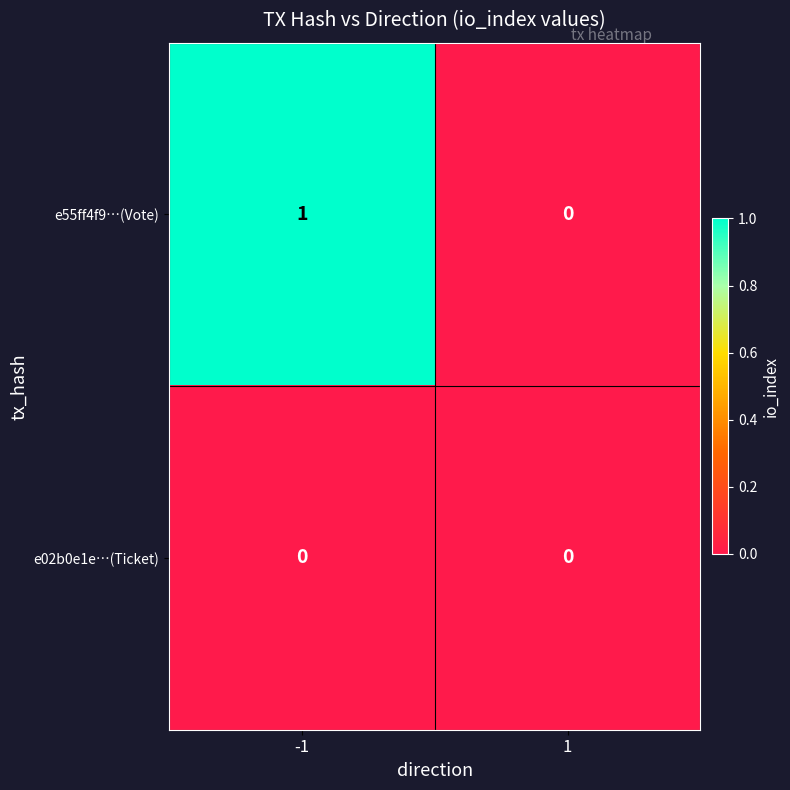

At which category does the chart reach its peak across all series?

-1